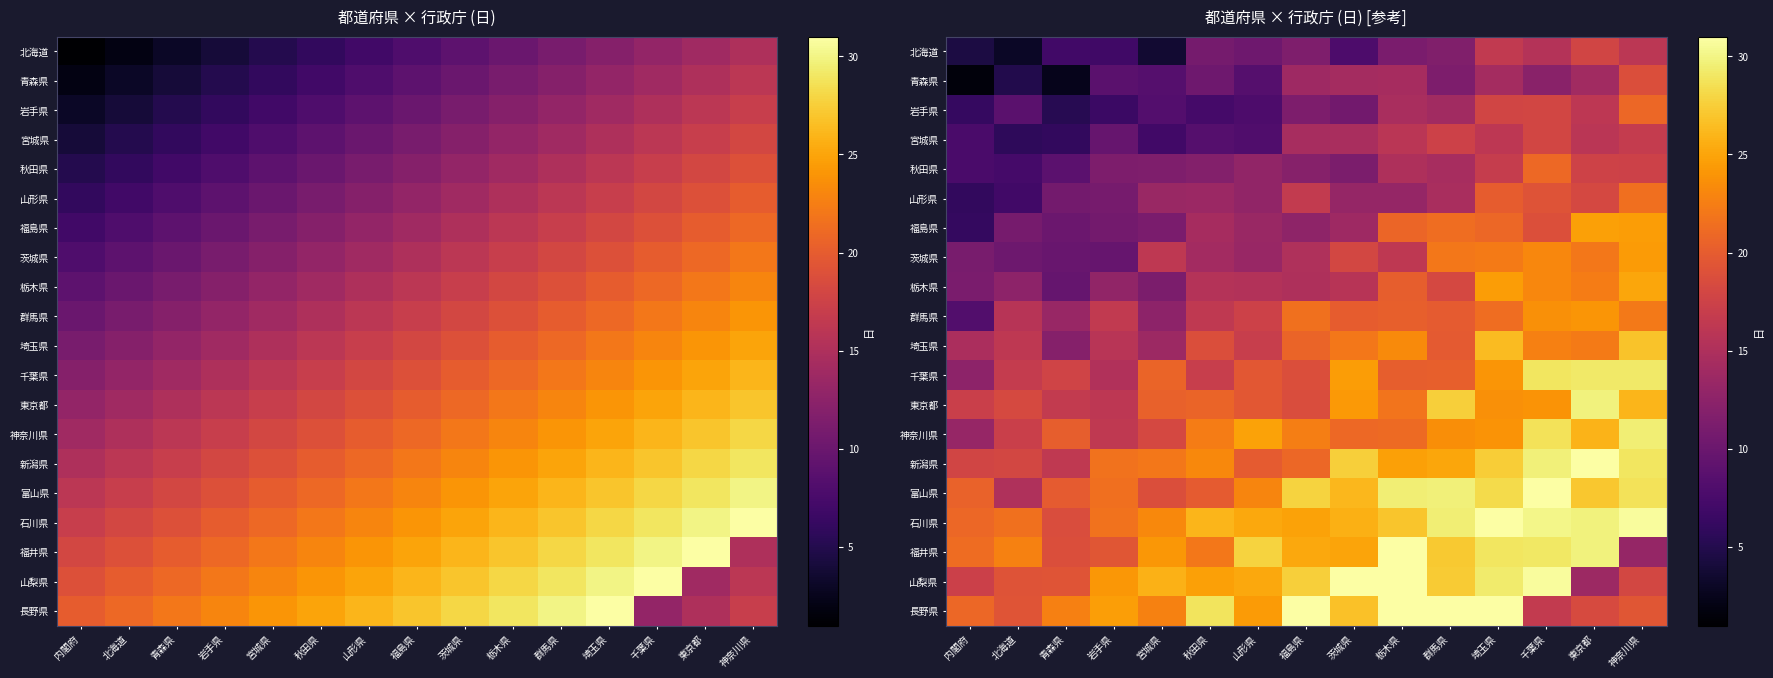

The 青森県 series shows 5.8 at 茨城県. True or false?

False